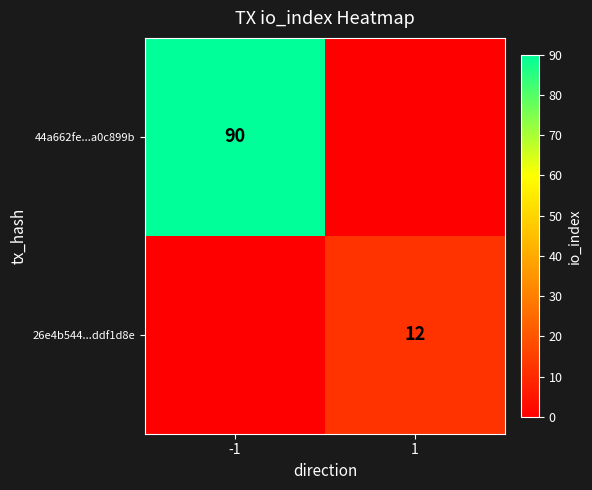

True or false: 26e4b544...ddf1d8e has a value of 12 at 1.

True